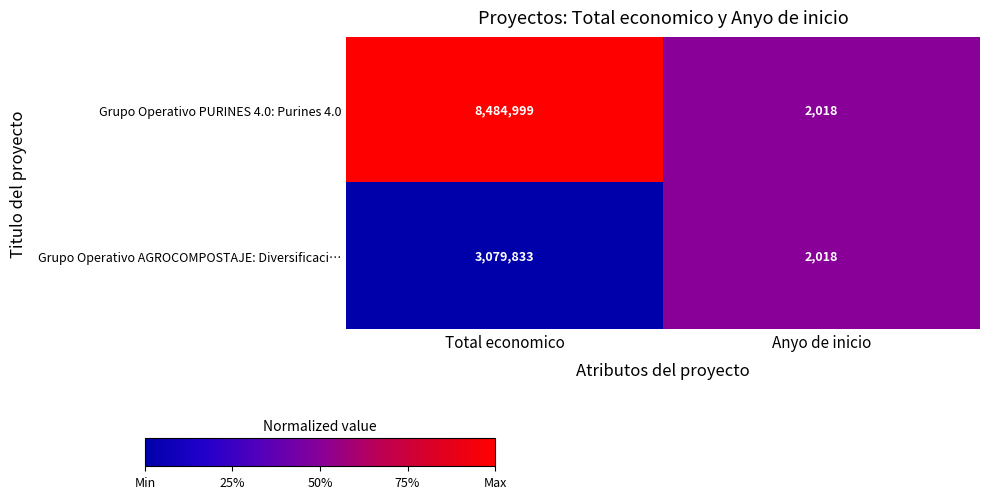

Reading left to right, transcribe all the data shown in this chart.

Grupo Operativo PURINES 4.0: Purines 4.0: Total economico=8484999	Anyo de inicio=2018
Grupo Operativo AGROCOMPOSTAJE: Diversificaci…: Total economico=3079833	Anyo de inicio=2018